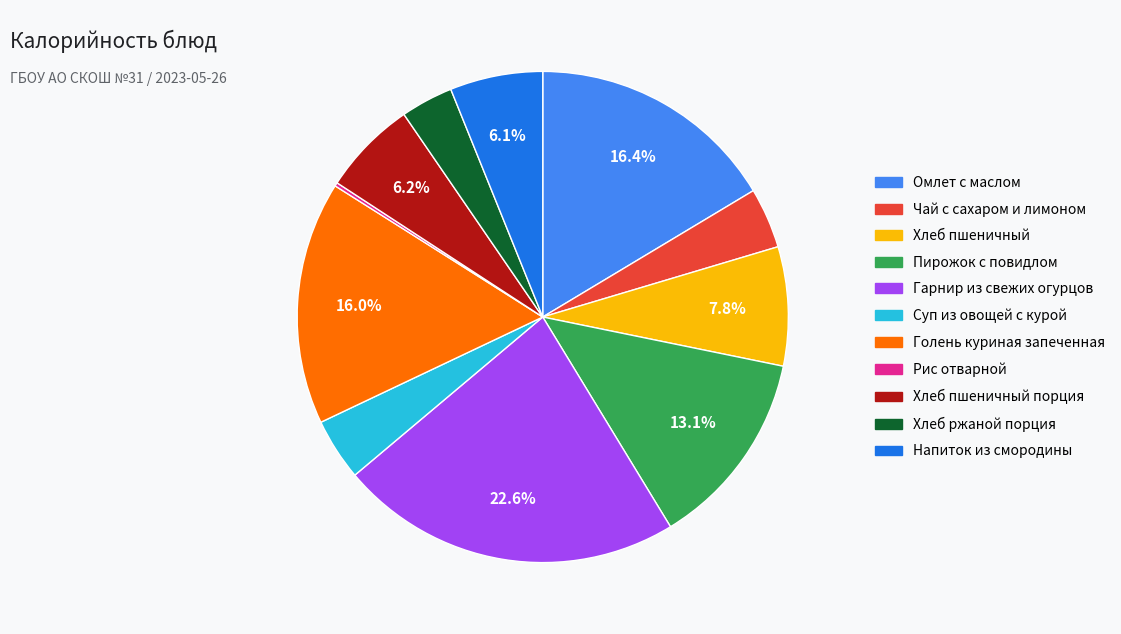

To the nearest percent, what is the difference between the largest and smallest slice percentages?

22%